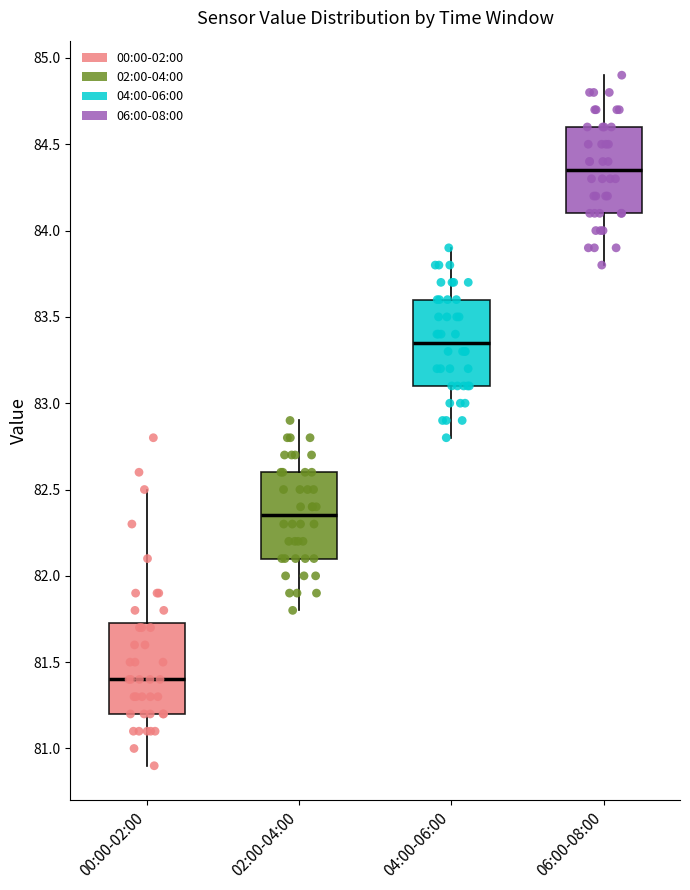

Reading left to right, read every box against the y-axis: the position of its median line, the range the box covers, and the ends of its whiskers. The values are not printed on the chart, so give them approximately, as read against the axis.

00:00-02:00: median 81.40, box 81.20 to 81.75, whiskers 80.90 to 82.50
02:00-04:00: median 82.35, box 82.10 to 82.60, whiskers 81.80 to 82.90
04:00-06:00: median 83.35, box 83.10 to 83.60, whiskers 82.80 to 83.90
06:00-08:00: median 84.35, box 84.10 to 84.60, whiskers 83.80 to 84.90